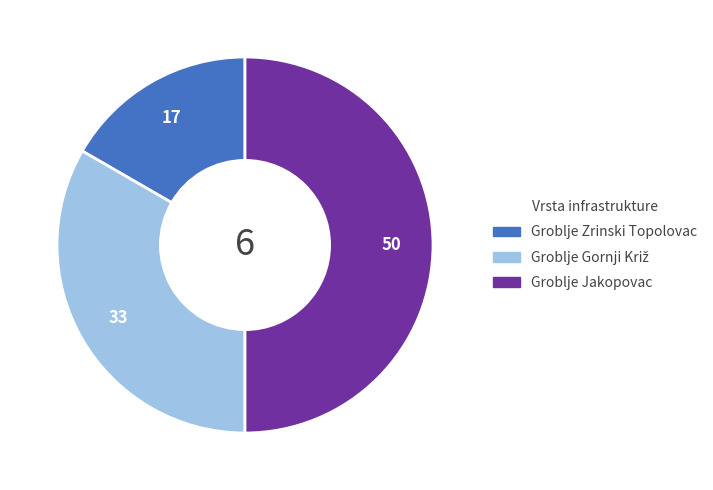

What is the largest slice in the pie chart?

Groblje Jakopovac